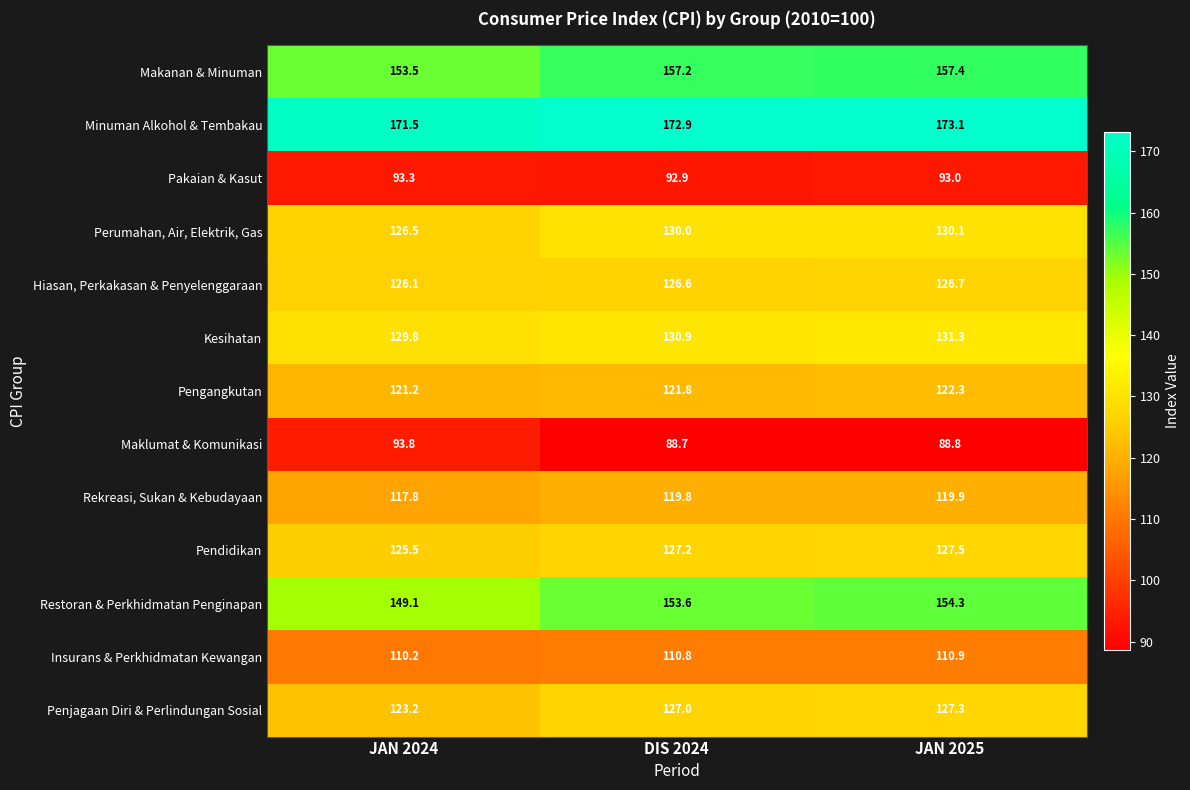

List the labels in order of Pakaian & Kasut value, largest first.

JAN 2024, JAN 2025, DIS 2024